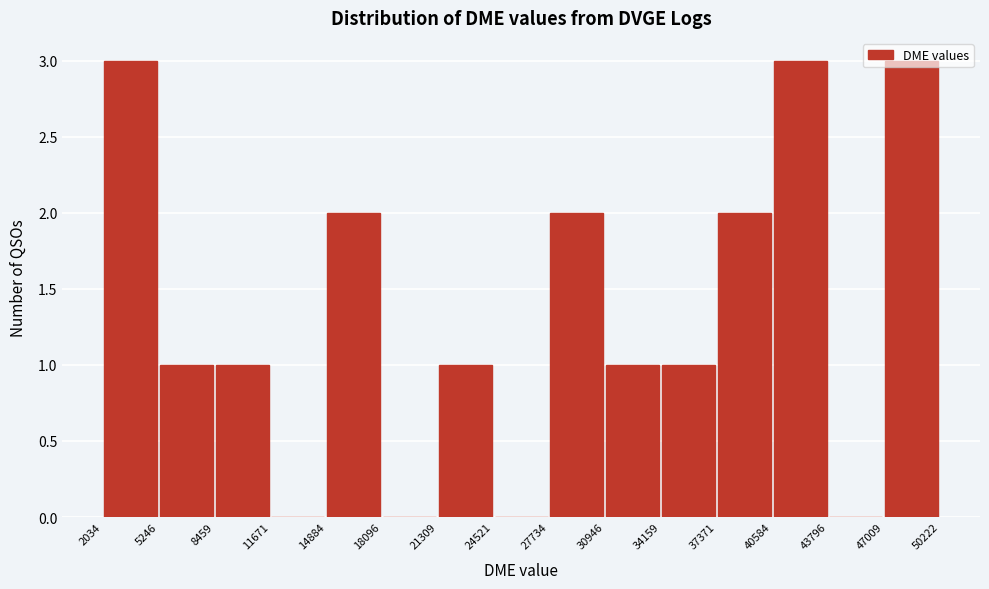

What is the height of the bar covering 47009 to 50222 on the x-axis? The values are not printed on the chart, so give them approximately, as read against the axis.

3